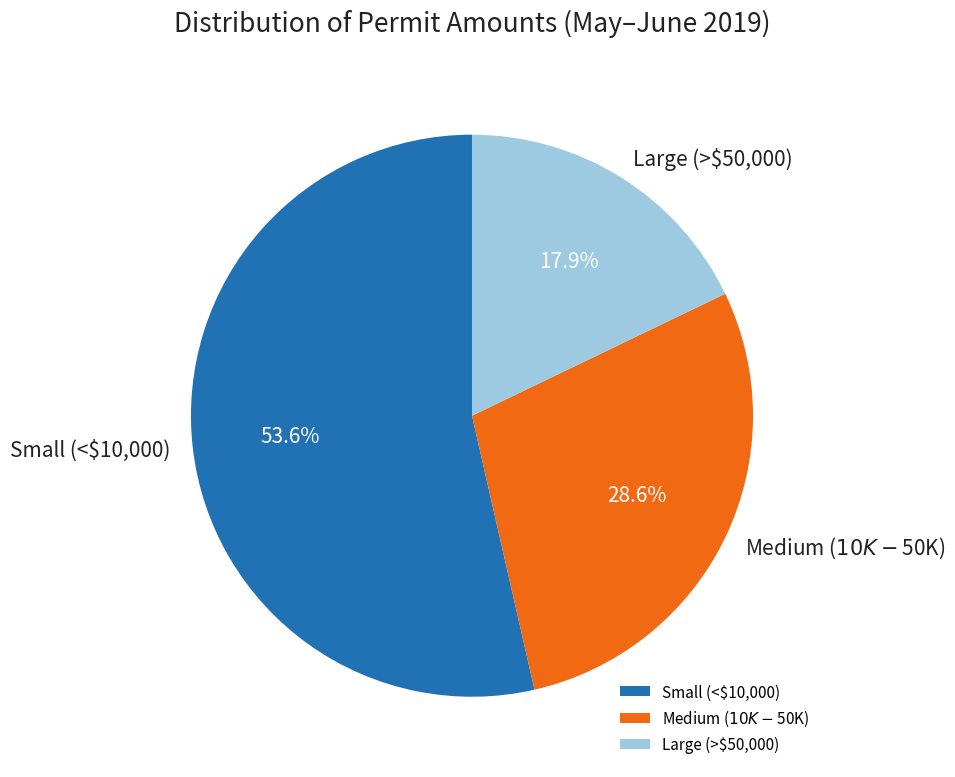

Which category has the biggest portion of the pie?

Small (<$10,000)